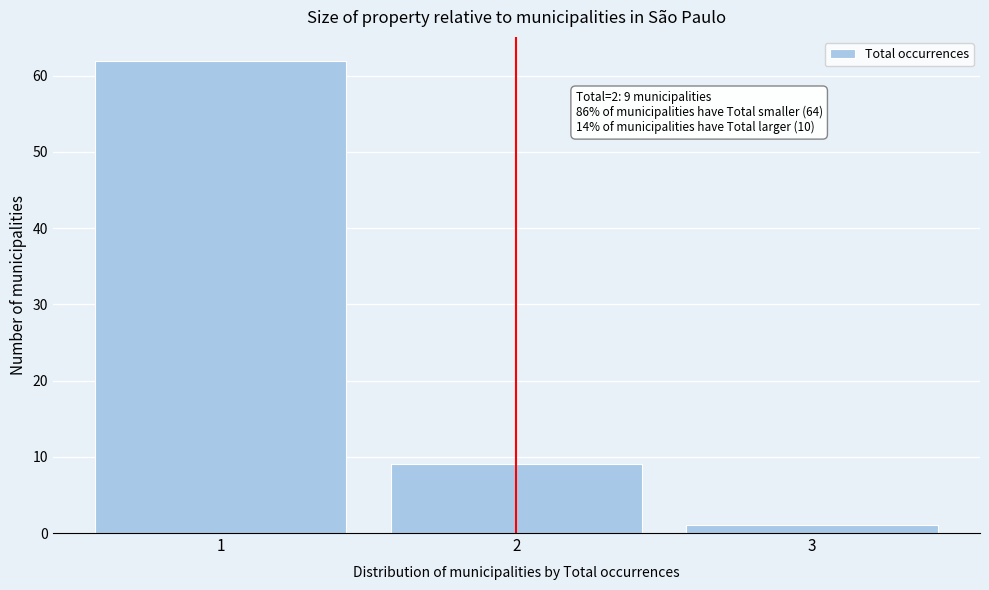

Reading right to left, transcribe all the data shown in this chart.

1	9	62